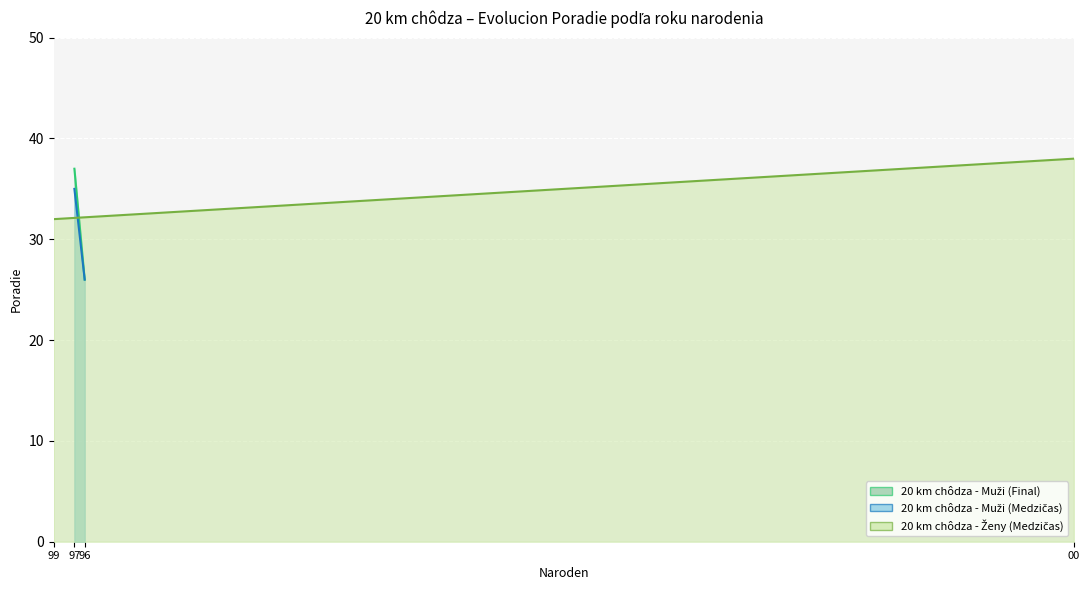

What is the sum of the 20 km chôdza - Muži (Final) values at 97 and 96?

63